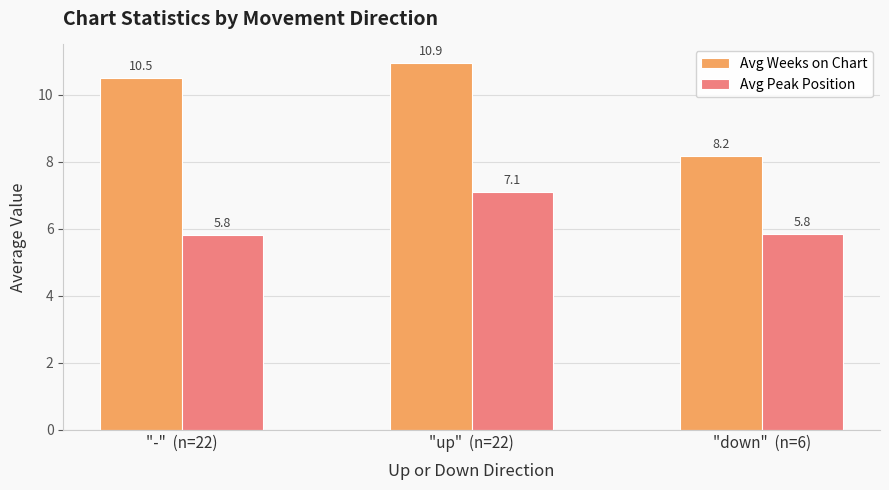

What is the maximum value for Avg Peak Position?

7.1